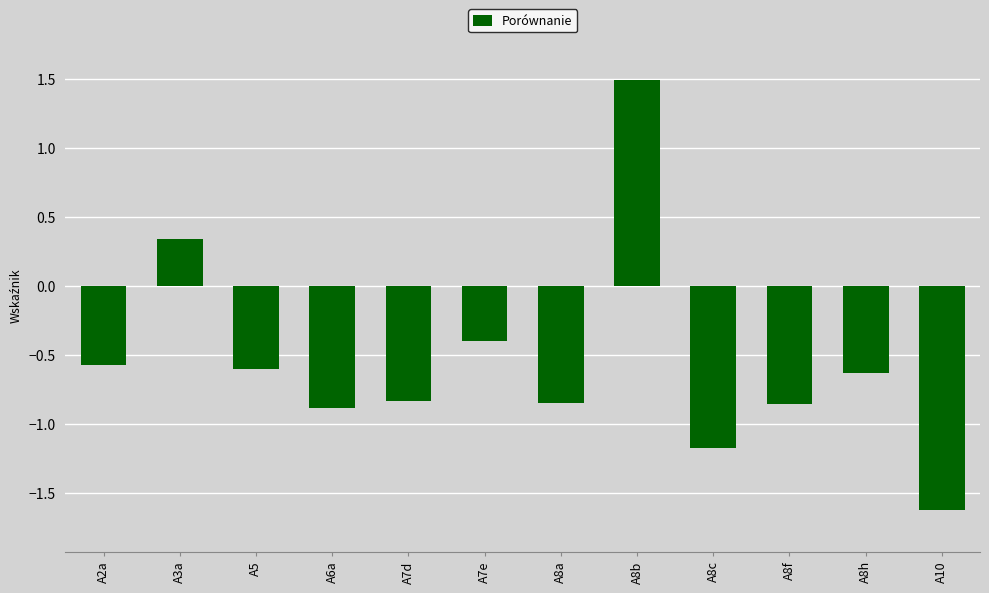

What is the label of the 10th bar from the left?

A8f